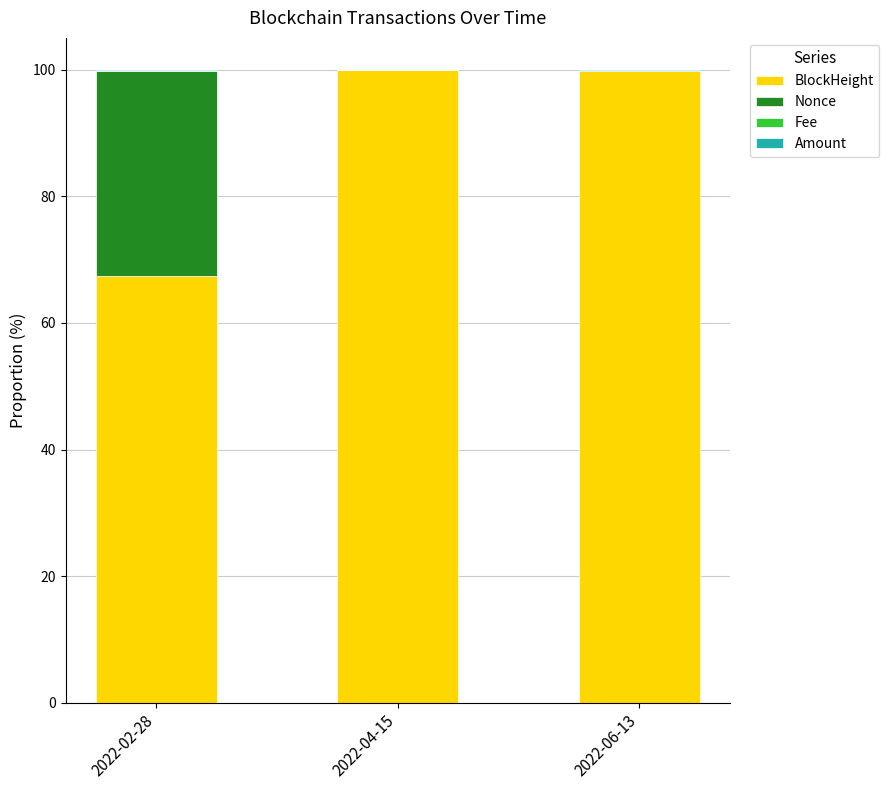

What is the highest value of the BlockHeight series?

99.9